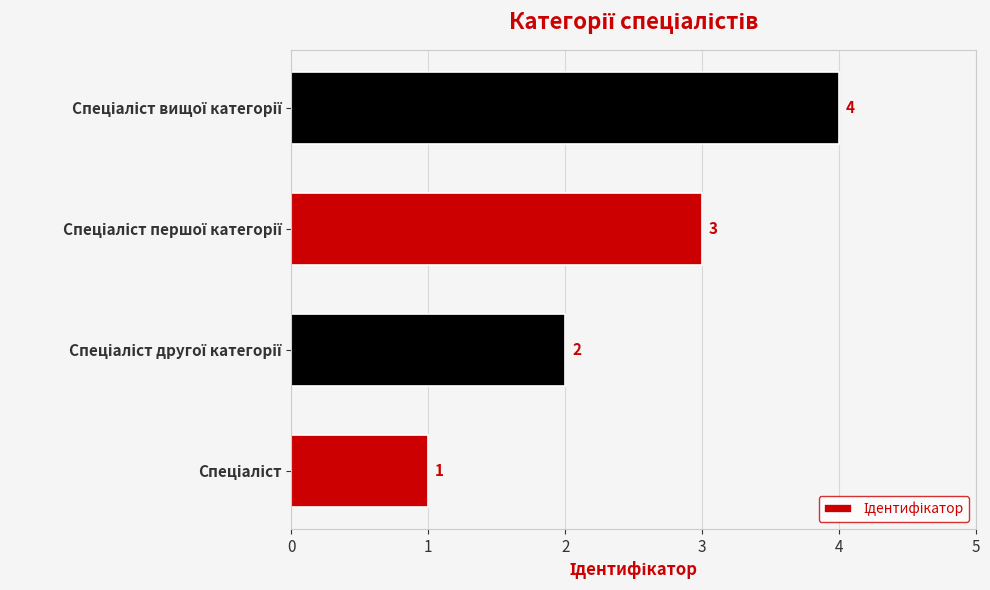

What is the greatest value displayed?

4